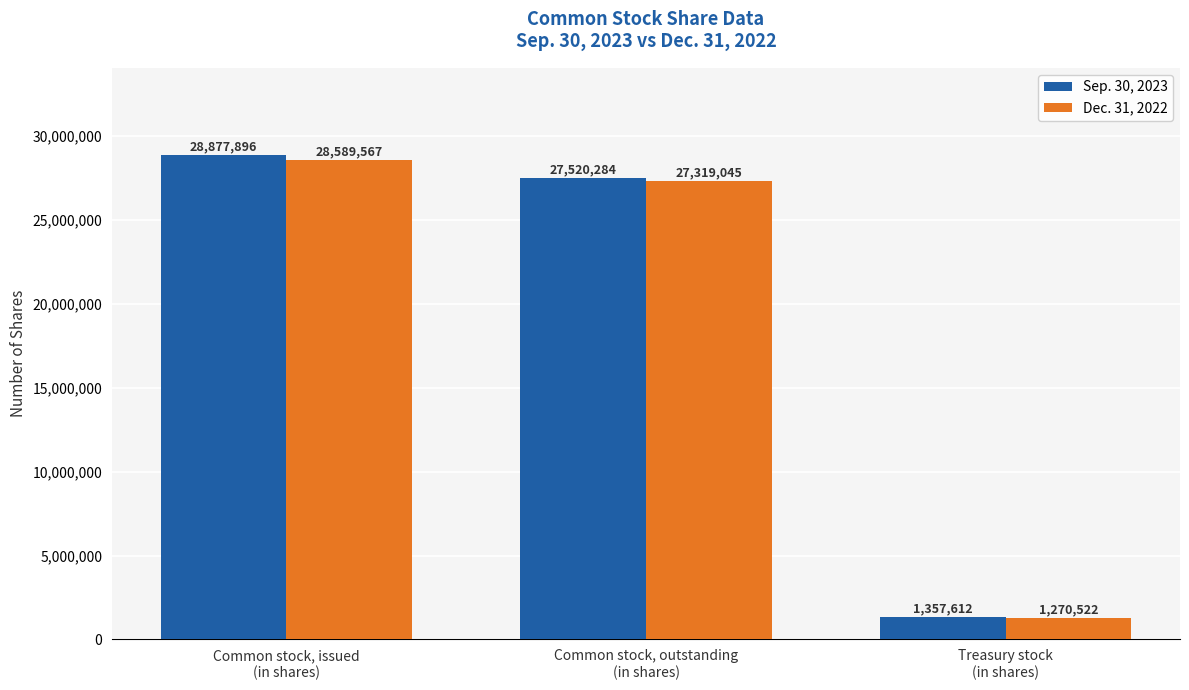

Reading right to left, list all the values displayed in this chart.

Sep. 30, 2023: Treasury stock
(in shares)=1357612	Common stock, outstanding
(in shares)=27520284	Common stock, issued
(in shares)=28877896
Dec. 31, 2022: Treasury stock
(in shares)=1270522	Common stock, outstanding
(in shares)=27319045	Common stock, issued
(in shares)=28589567